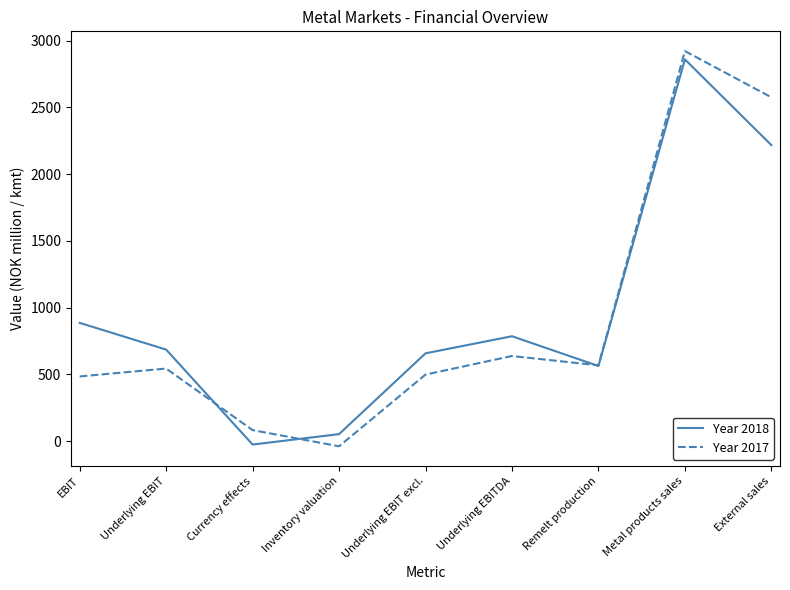

What is the average value of the Year 2017 series?

919